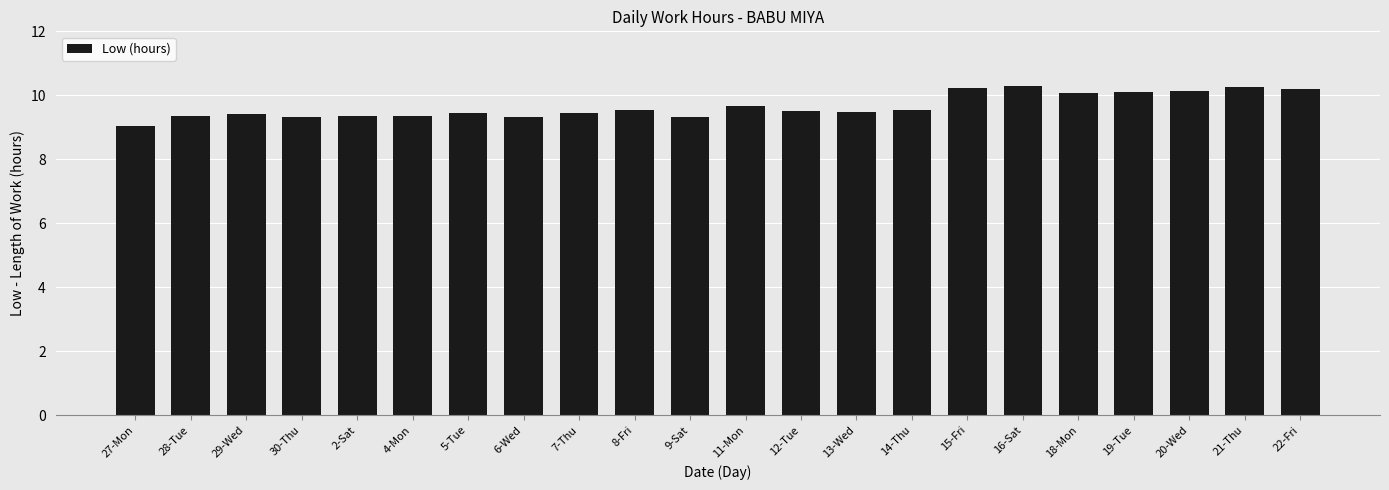

What is the change in value from 9-Sat to 20-Wed?

+0.8